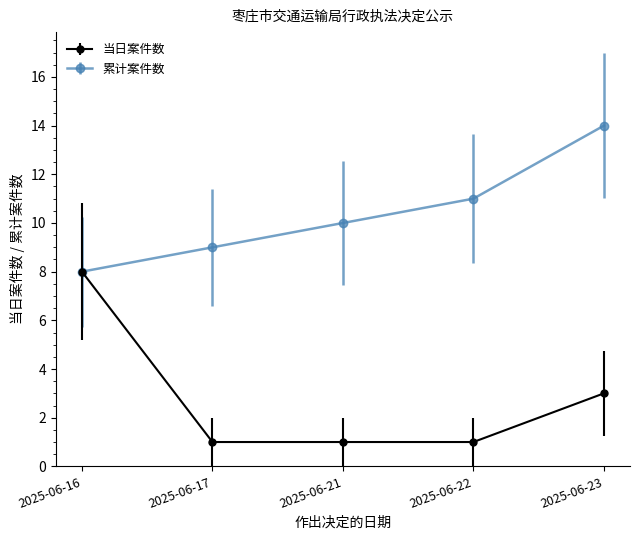

Which series has the largest range (max minus min)?

当日案件数